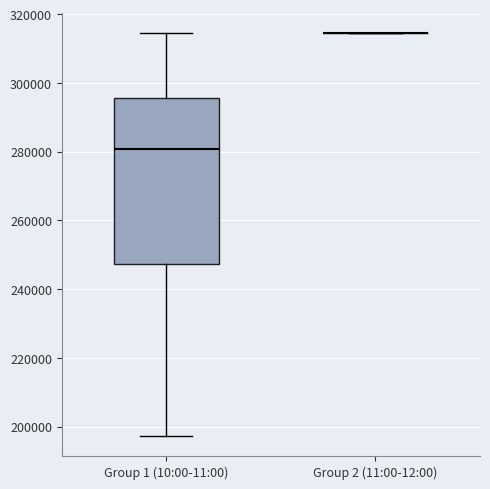

Where does the upper whisker of the box for Group 1 (10:00-11:00) end on the y-axis? The values are not printed on the chart, so give them approximately, as read against the axis.

314000